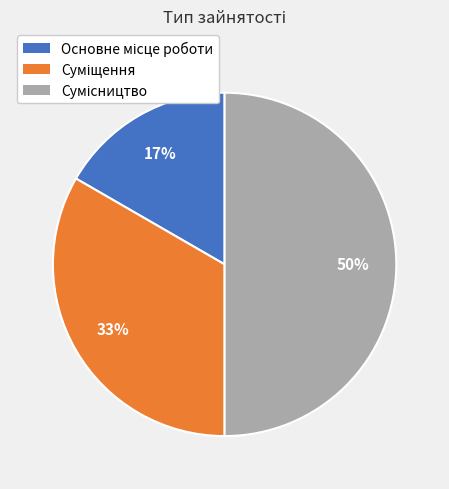

To the nearest percent, what is the average slice percentage?

33%